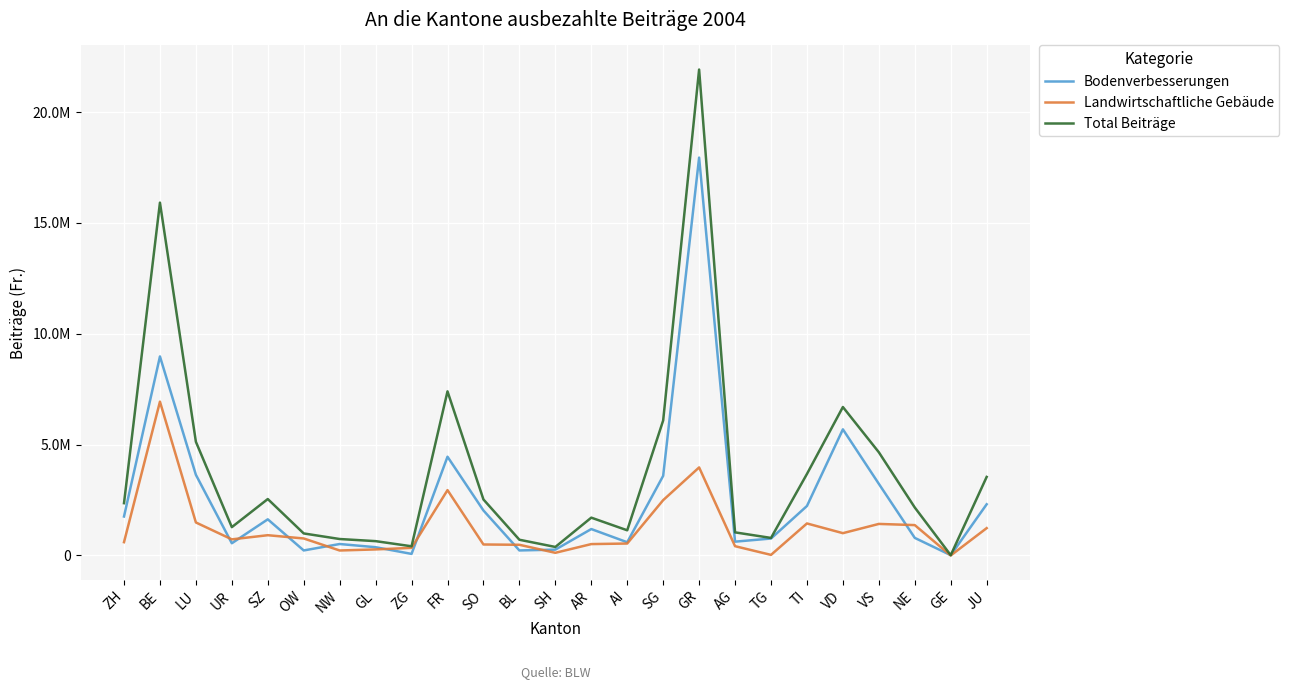

True or false: Landwirtschaftliche Gebäude and Bodenverbesserungen intersect in this chart.

True